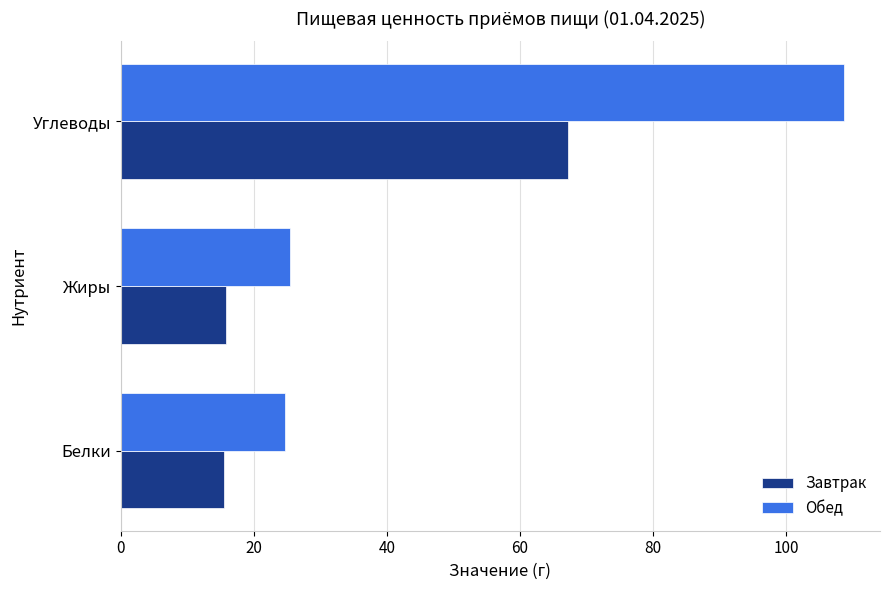

How many values in the Обед series exceed 25?

2